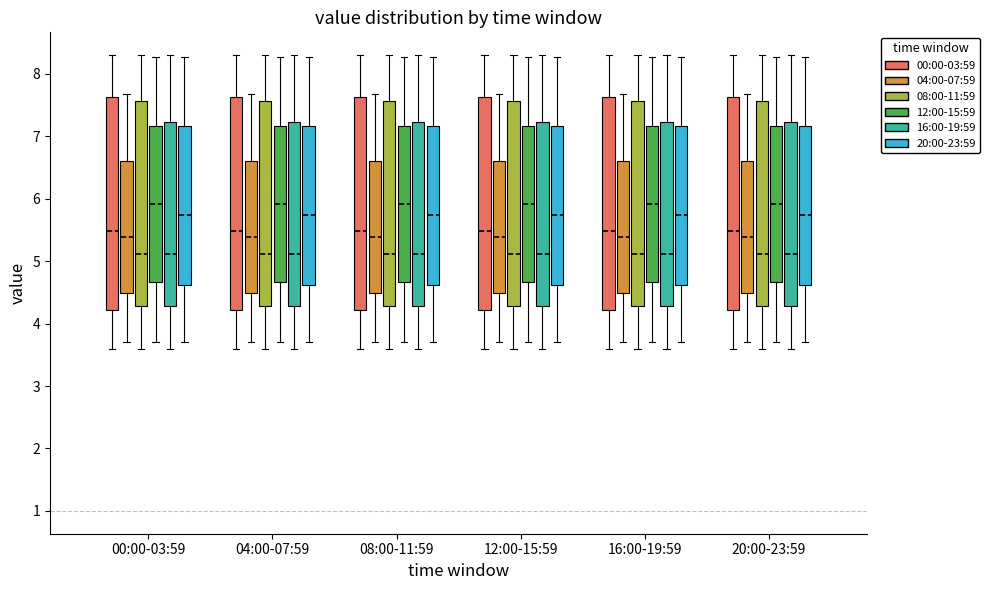

Reading left to right, transcribe this box plot: for each box, give where its median line is, the range the box spans, and where its two whiskers end, as read against the y-axis. The values are not printed on the chart, so give them approximately, as read against the axis.

00:00-03:59 (00:00-03:59): median 5.5, box 4.2 to 7.6, whiskers 3.6 to 8.3
00:00-03:59 (04:00-07:59): median 5.4, box 4.5 to 6.6, whiskers 3.7 to 7.7
00:00-03:59 (08:00-11:59): median 5.1, box 4.3 to 7.6, whiskers 3.6 to 8.3
00:00-03:59 (12:00-15:59): median 5.9, box 4.7 to 7.2, whiskers 3.7 to 8.3
00:00-03:59 (16:00-19:59): median 5.1, box 4.3 to 7.2, whiskers 3.6 to 8.3
00:00-03:59 (20:00-23:59): median 5.7, box 4.6 to 7.2, whiskers 3.7 to 8.3
04:00-07:59 (00:00-03:59): median 5.5, box 4.2 to 7.6, whiskers 3.6 to 8.3
04:00-07:59 (04:00-07:59): median 5.4, box 4.5 to 6.6, whiskers 3.7 to 7.7
04:00-07:59 (08:00-11:59): median 5.1, box 4.3 to 7.6, whiskers 3.6 to 8.3
04:00-07:59 (12:00-15:59): median 5.9, box 4.7 to 7.2, whiskers 3.7 to 8.3
04:00-07:59 (16:00-19:59): median 5.1, box 4.3 to 7.2, whiskers 3.6 to 8.3
04:00-07:59 (20:00-23:59): median 5.7, box 4.6 to 7.2, whiskers 3.7 to 8.3
08:00-11:59 (00:00-03:59): median 5.5, box 4.2 to 7.6, whiskers 3.6 to 8.3
08:00-11:59 (04:00-07:59): median 5.4, box 4.5 to 6.6, whiskers 3.7 to 7.7
08:00-11:59 (08:00-11:59): median 5.1, box 4.3 to 7.6, whiskers 3.6 to 8.3
08:00-11:59 (12:00-15:59): median 5.9, box 4.7 to 7.2, whiskers 3.7 to 8.3
08:00-11:59 (16:00-19:59): median 5.1, box 4.3 to 7.2, whiskers 3.6 to 8.3
08:00-11:59 (20:00-23:59): median 5.7, box 4.6 to 7.2, whiskers 3.7 to 8.3
12:00-15:59 (00:00-03:59): median 5.5, box 4.2 to 7.6, whiskers 3.6 to 8.3
12:00-15:59 (04:00-07:59): median 5.4, box 4.5 to 6.6, whiskers 3.7 to 7.7
12:00-15:59 (08:00-11:59): median 5.1, box 4.3 to 7.6, whiskers 3.6 to 8.3
12:00-15:59 (12:00-15:59): median 5.9, box 4.7 to 7.2, whiskers 3.7 to 8.3
12:00-15:59 (16:00-19:59): median 5.1, box 4.3 to 7.2, whiskers 3.6 to 8.3
12:00-15:59 (20:00-23:59): median 5.7, box 4.6 to 7.2, whiskers 3.7 to 8.3
16:00-19:59 (00:00-03:59): median 5.5, box 4.2 to 7.6, whiskers 3.6 to 8.3
16:00-19:59 (04:00-07:59): median 5.4, box 4.5 to 6.6, whiskers 3.7 to 7.7
16:00-19:59 (08:00-11:59): median 5.1, box 4.3 to 7.6, whiskers 3.6 to 8.3
16:00-19:59 (12:00-15:59): median 5.9, box 4.7 to 7.2, whiskers 3.7 to 8.3
16:00-19:59 (16:00-19:59): median 5.1, box 4.3 to 7.2, whiskers 3.6 to 8.3
16:00-19:59 (20:00-23:59): median 5.7, box 4.6 to 7.2, whiskers 3.7 to 8.3
20:00-23:59 (00:00-03:59): median 5.5, box 4.2 to 7.6, whiskers 3.6 to 8.3
20:00-23:59 (04:00-07:59): median 5.4, box 4.5 to 6.6, whiskers 3.7 to 7.7
20:00-23:59 (08:00-11:59): median 5.1, box 4.3 to 7.6, whiskers 3.6 to 8.3
20:00-23:59 (12:00-15:59): median 5.9, box 4.7 to 7.2, whiskers 3.7 to 8.3
20:00-23:59 (16:00-19:59): median 5.1, box 4.3 to 7.2, whiskers 3.6 to 8.3
20:00-23:59 (20:00-23:59): median 5.7, box 4.6 to 7.2, whiskers 3.7 to 8.3